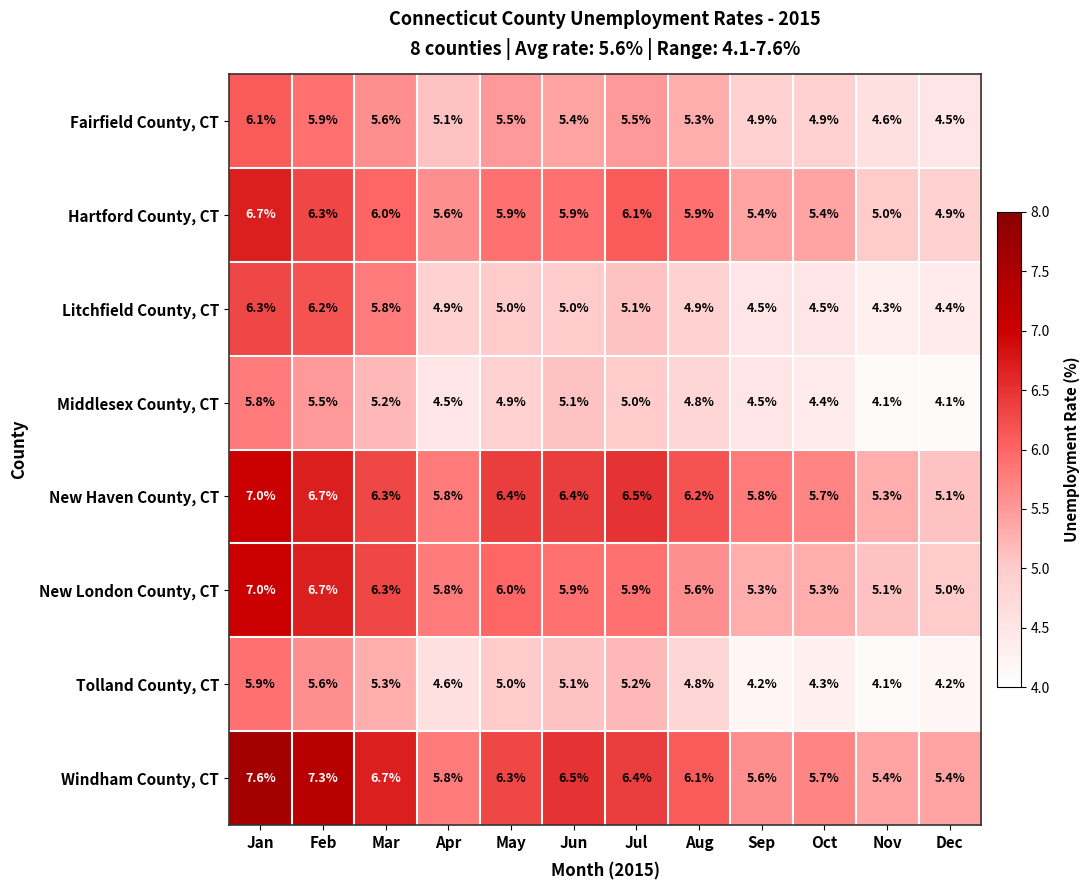

What is the sum of all Hartford County, CT values?

69.1